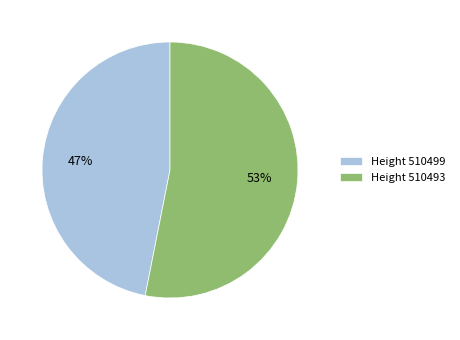

How many slices are in this pie chart?

2